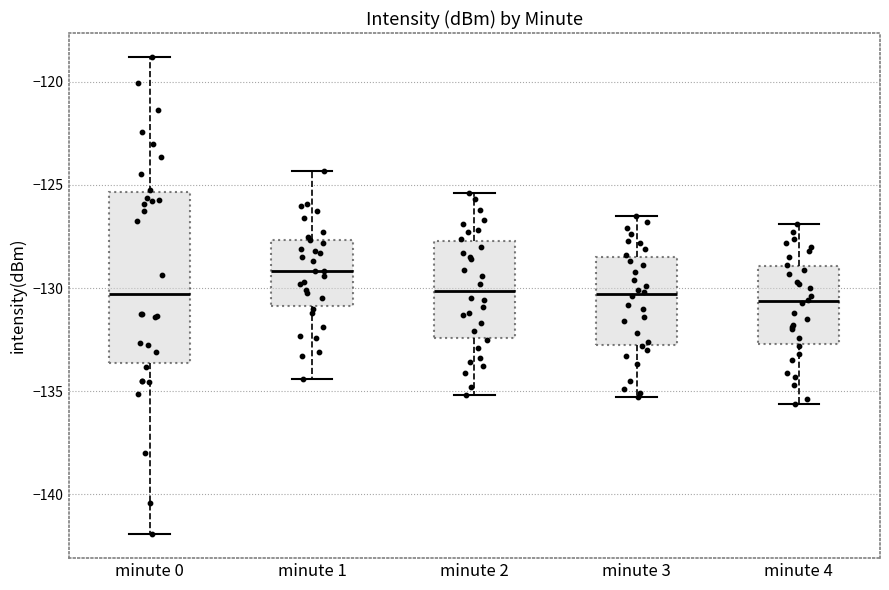

Reading left to right, read every box against the y-axis: the position of its median line, the range the box covers, and the ends of its whiskers. The values are not printed on the chart, so give them approximately, as read against the axis.

minute 0: median -130.5, box -133.5 to -125.5, whiskers -142.0 to -119.0
minute 1: median -129.0, box -131.0 to -127.5, whiskers -134.5 to -124.5
minute 2: median -130.0, box -132.5 to -127.5, whiskers -135.0 to -125.5
minute 3: median -130.5, box -132.5 to -128.5, whiskers -135.5 to -126.5
minute 4: median -130.5, box -132.5 to -129.0, whiskers -135.5 to -127.0